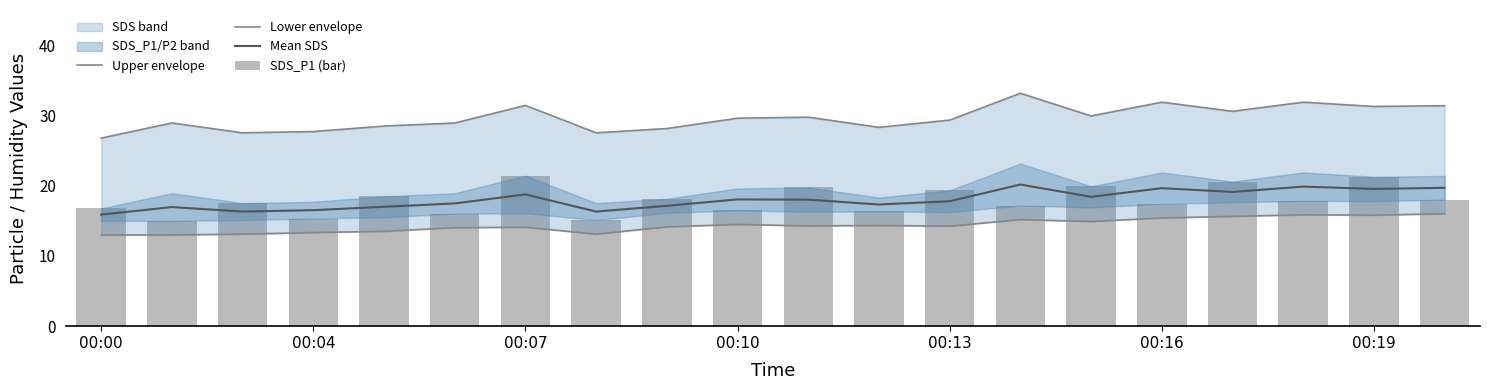

What is the spread (max minus min) of values at 19?

15.4